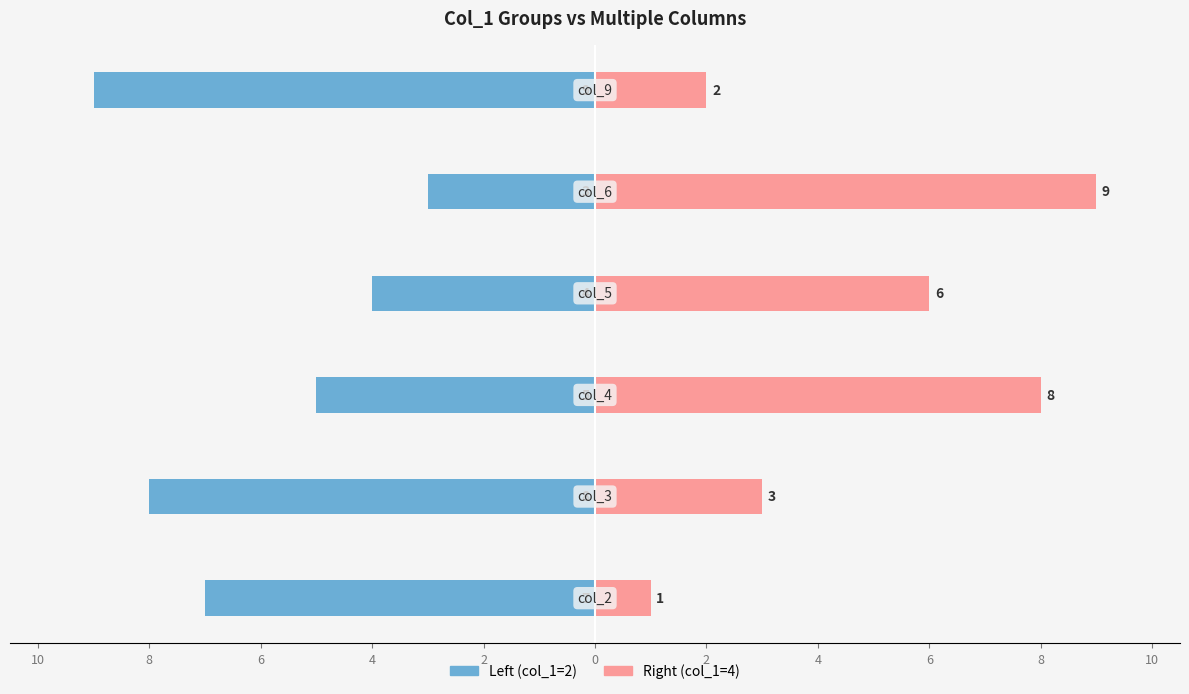

Reading left to right, what are all the values shown in this chart?

Left (col_1=2): -7	-8	-5	-4	-3	-9
Right (col_1=4): 1	3	8	6	9	2